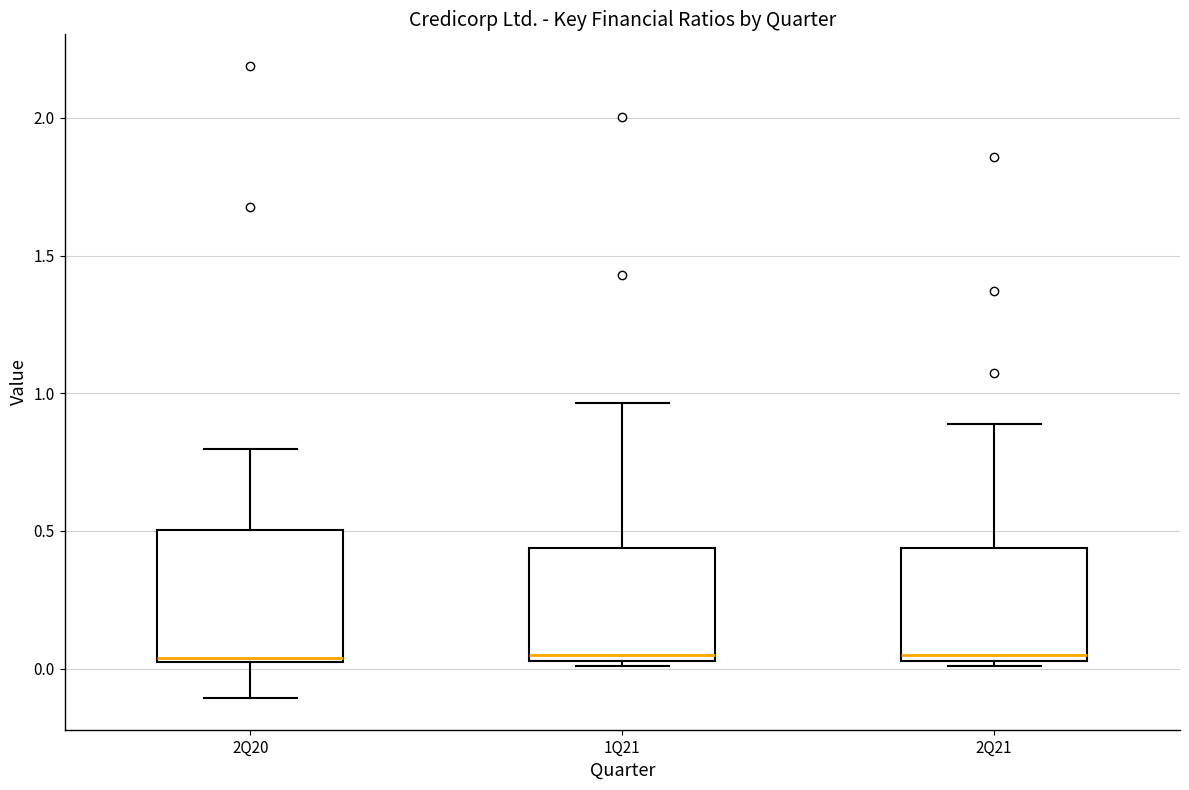

Reading left to right, transcribe this box plot: for each box, give where its median line is, the range the box spans, and where its two whiskers end, as read against the y-axis. The values are not printed on the chart, so give them approximately, as read against the axis.

2Q20: median 0.05, box 0.00 to 0.50, whiskers -0.10 to 0.80
1Q21: median 0.05 (just above the box's lower edge), box 0.05 to 0.45, whiskers 0.00 to 0.95
2Q21: median 0.05 (just above the box's lower edge), box 0.05 to 0.45, whiskers 0.00 to 0.90